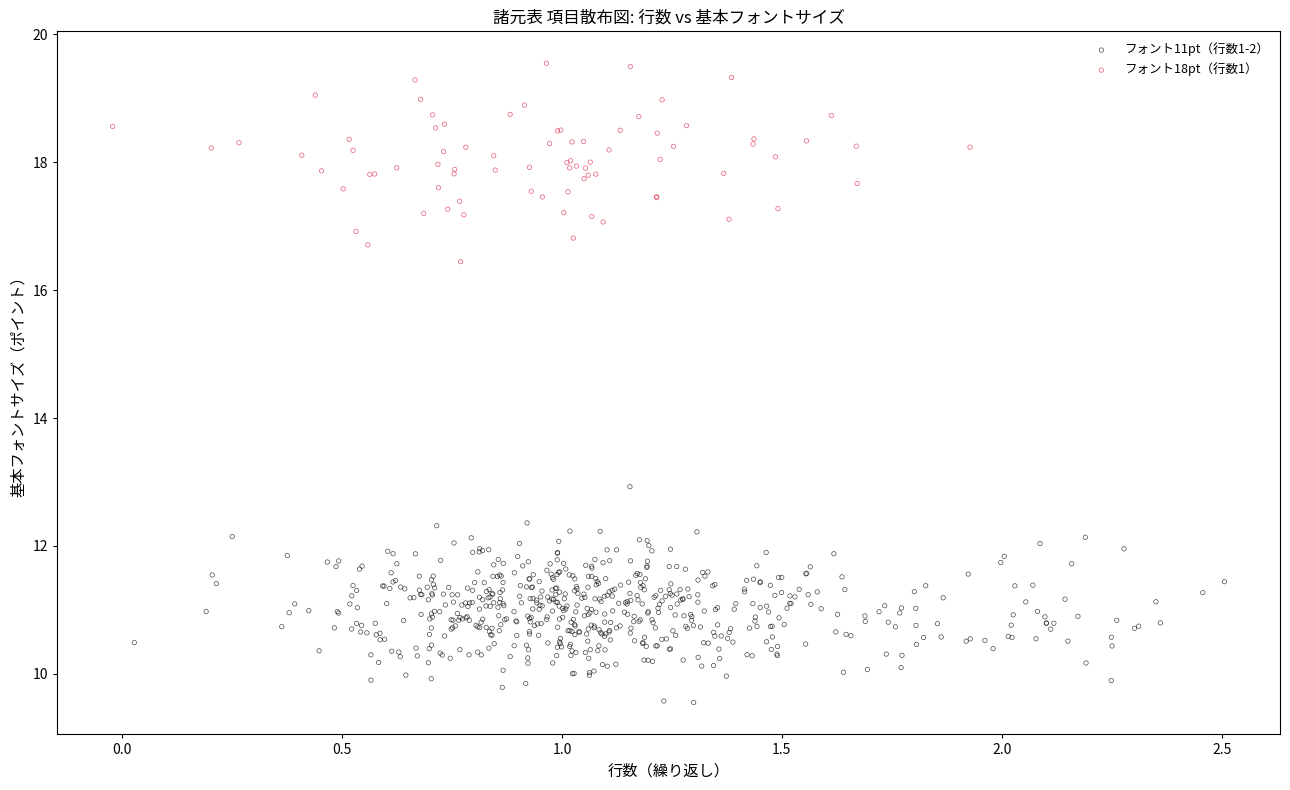

What are all the series names shown in the legend?

フォント11pt（行数1-2）, フォント18pt（行数1）